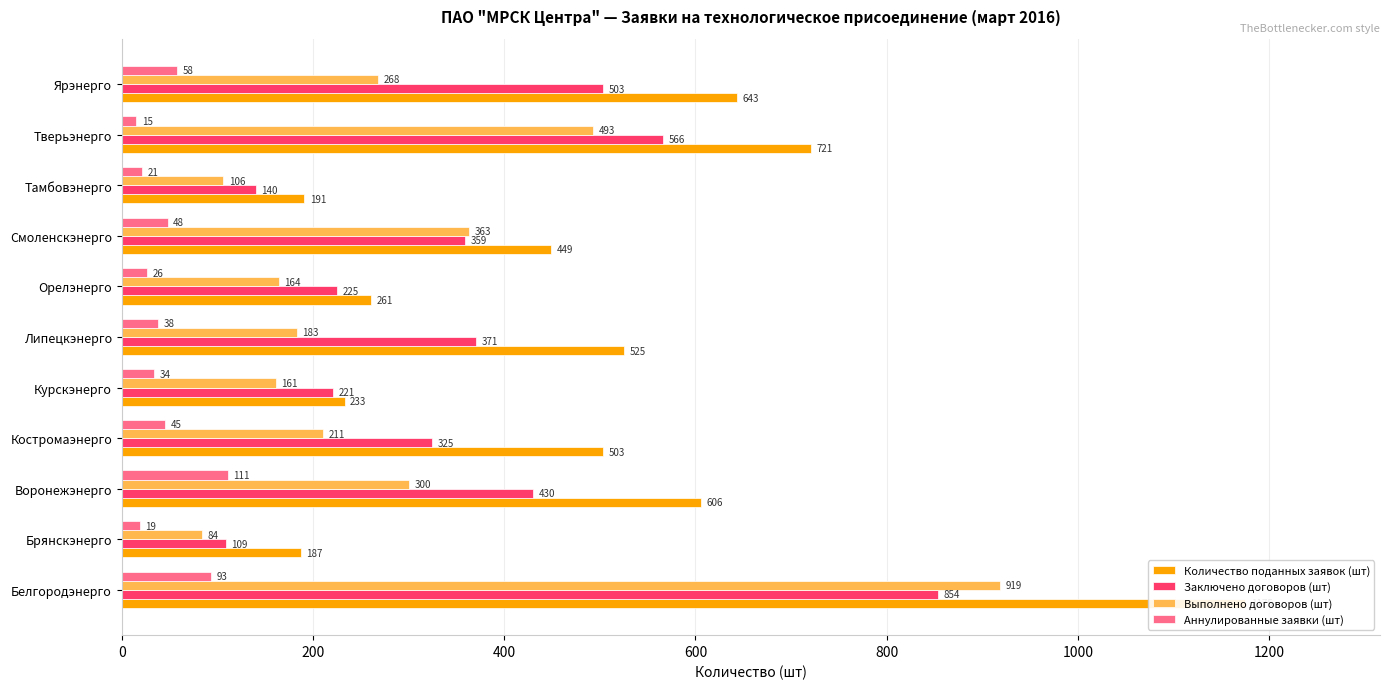

What is the difference between the second highest and second lowest values in the Заключено договоров (шт) series?

426